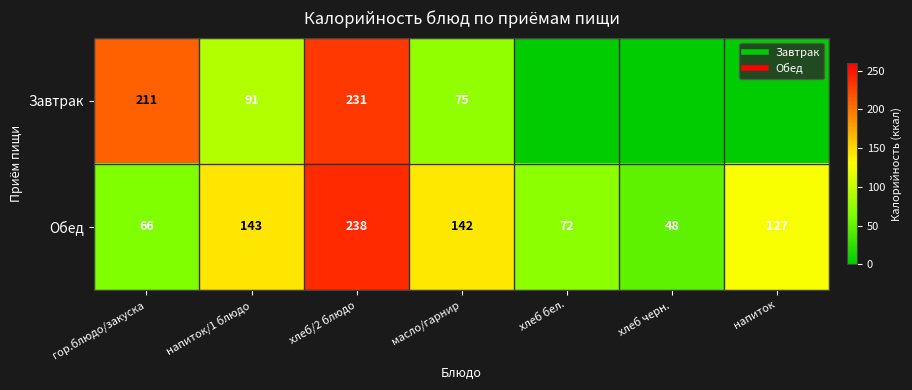

Rank the series by their average value, from lowest to highest.

Завтрак, Обед